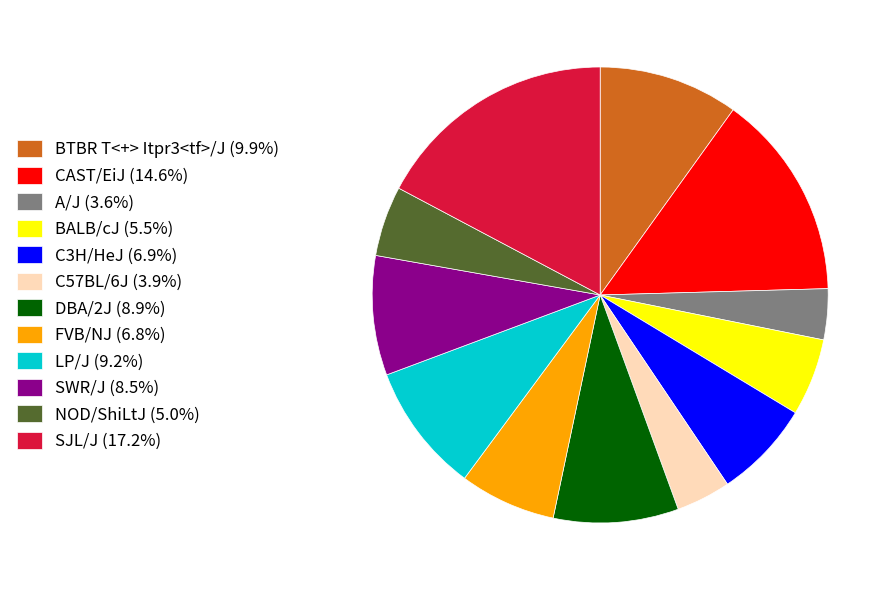

Is it true that LP/J is 1% of the pie?

False